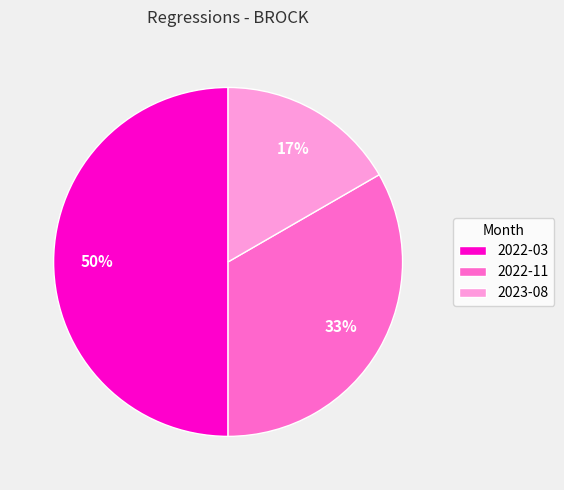

Rank the categories by value from lowest to highest.

2023-08, 2022-11, 2022-03